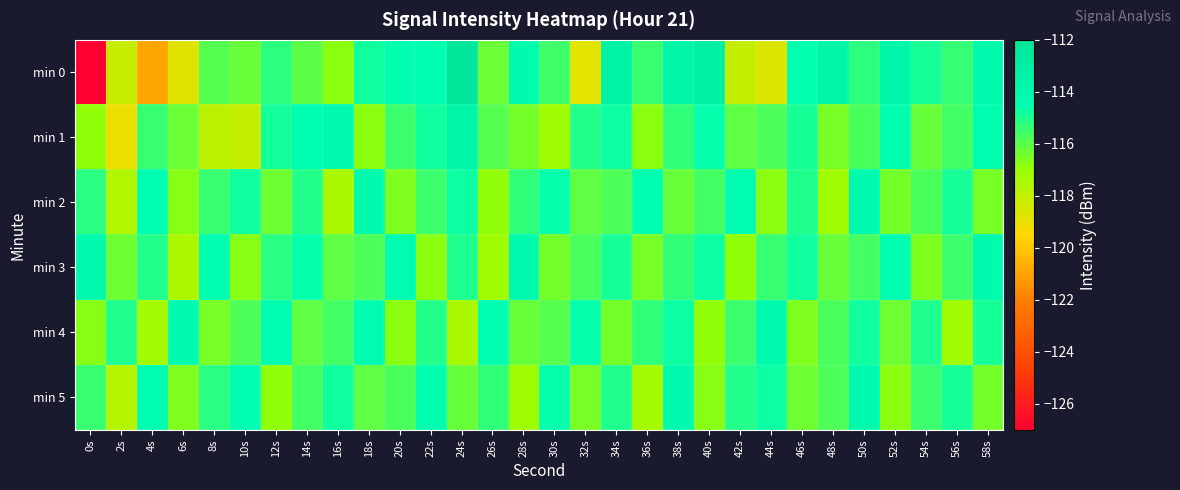

Which series has the widest spread of values?

min 0